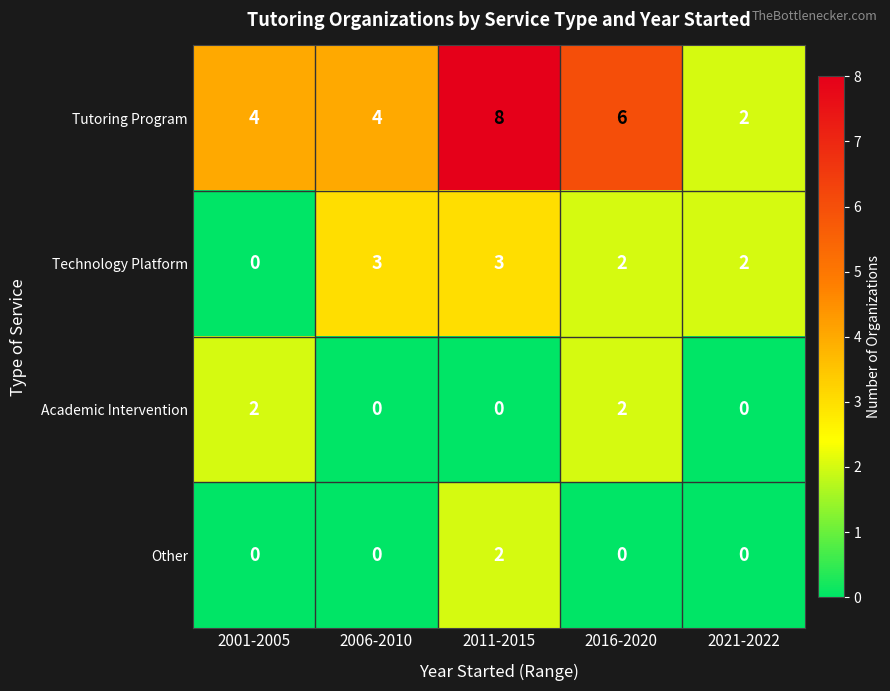

What is the spread (max minus min) of values at 2006-2010?

4